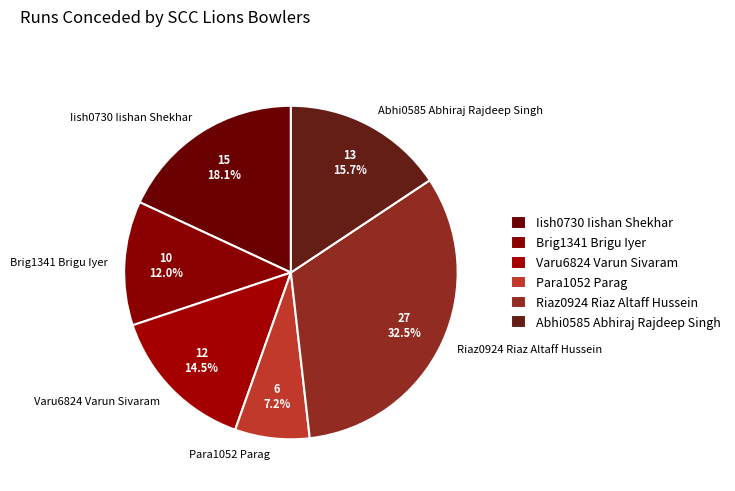

Rank the categories by value from highest to lowest.

Riaz0924 Riaz Altaff Hussein, Iish0730 Iishan Shekhar, Abhi0585 Abhiraj Rajdeep Singh, Varu6824 Varun Sivaram, Brig1341 Brigu Iyer, Para1052 Parag